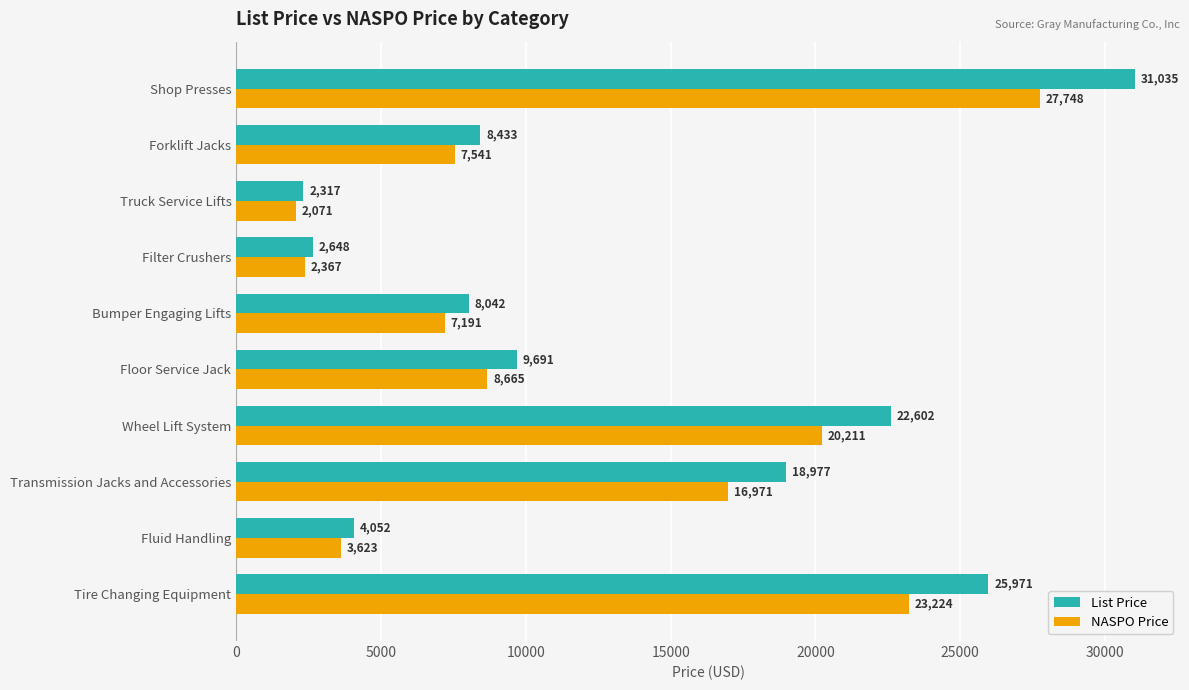

Which series has the largest total across all categories?

List Price